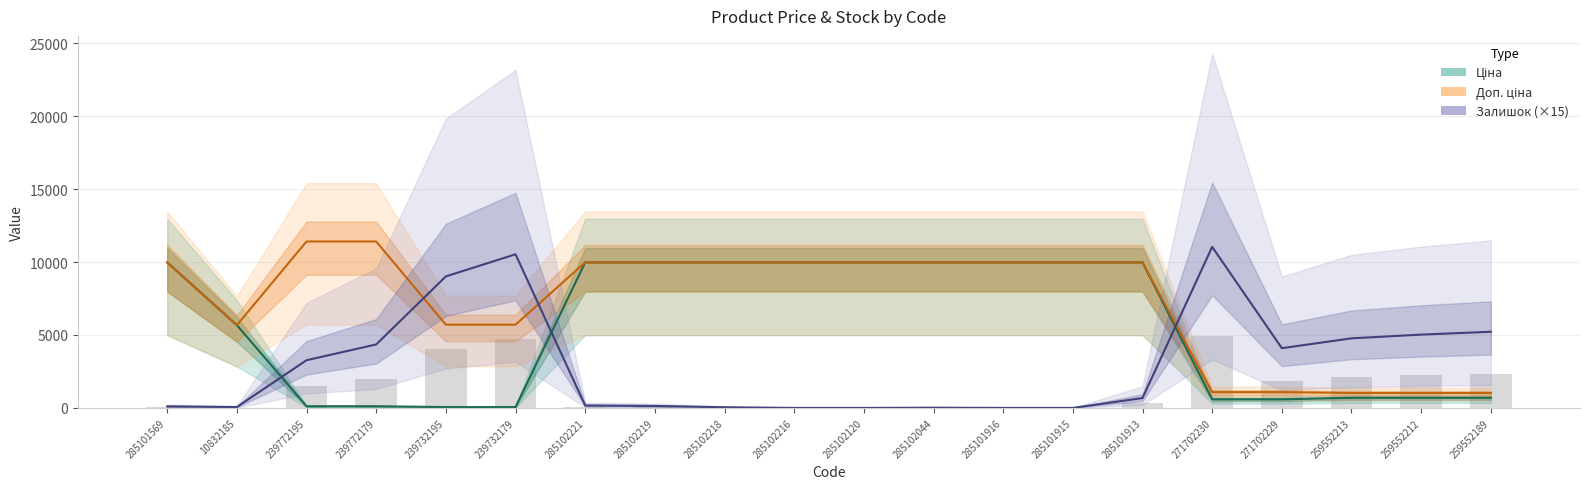

What is the difference between the maximum and minimum values in the Ціна series?

9917.9